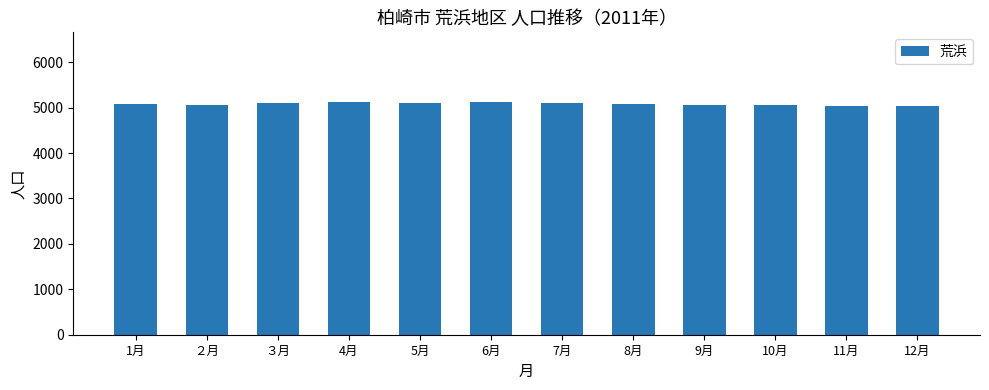

What is the change in value from ２月 to ３月?

+45